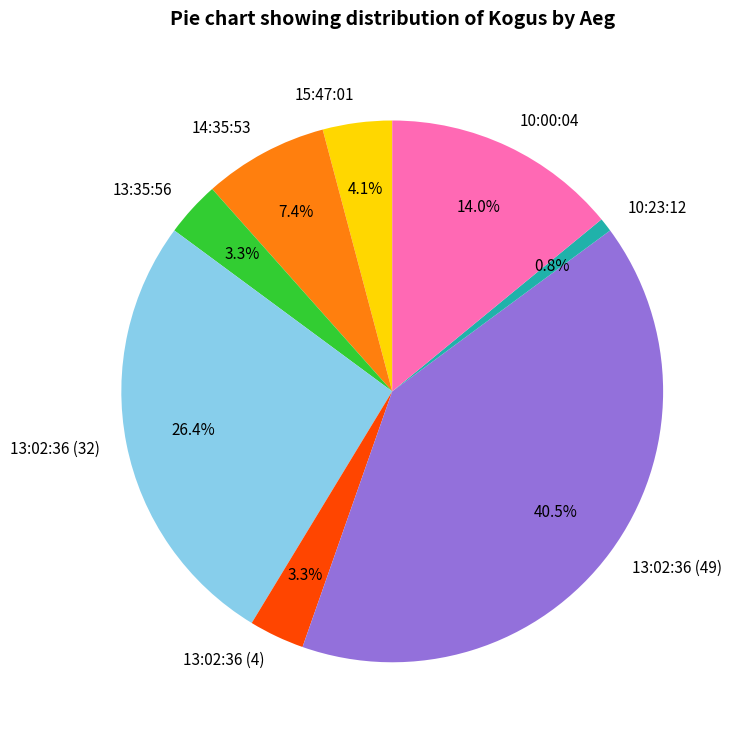

Is there a majority slice in this chart?

No